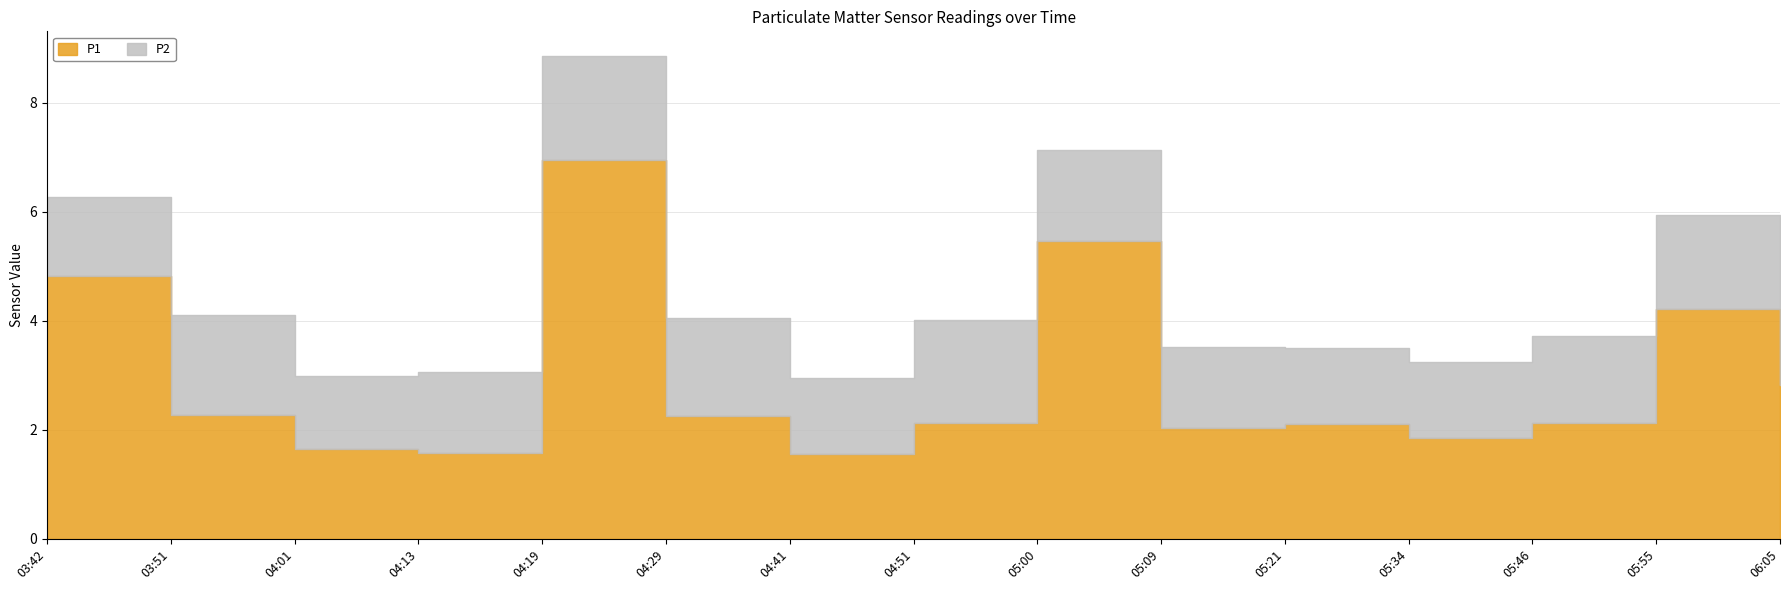

How many data points does each series have?

15